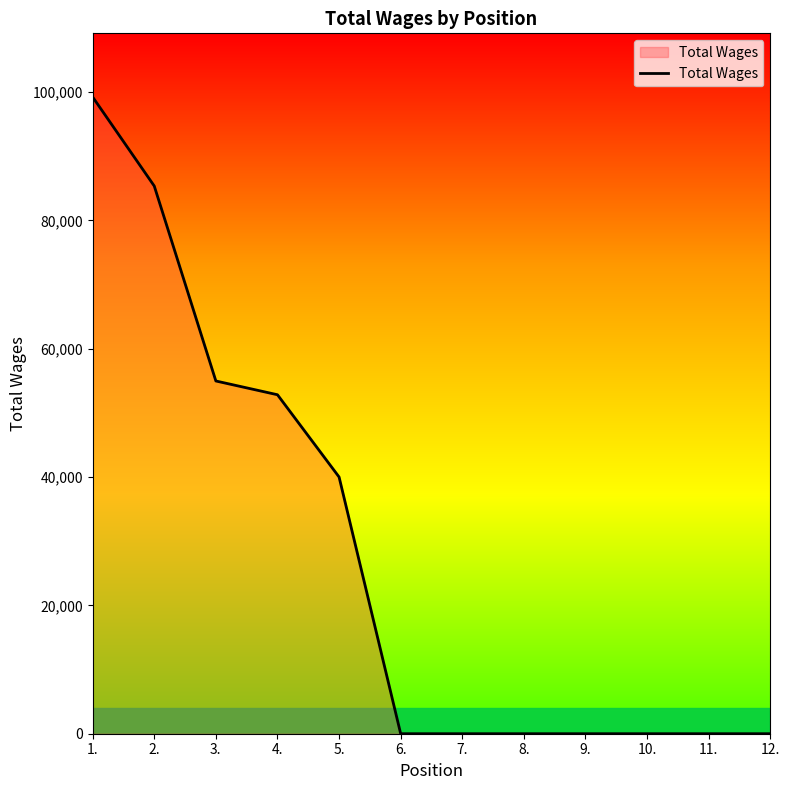

What is the change in value from 5. to 10.?

-40005